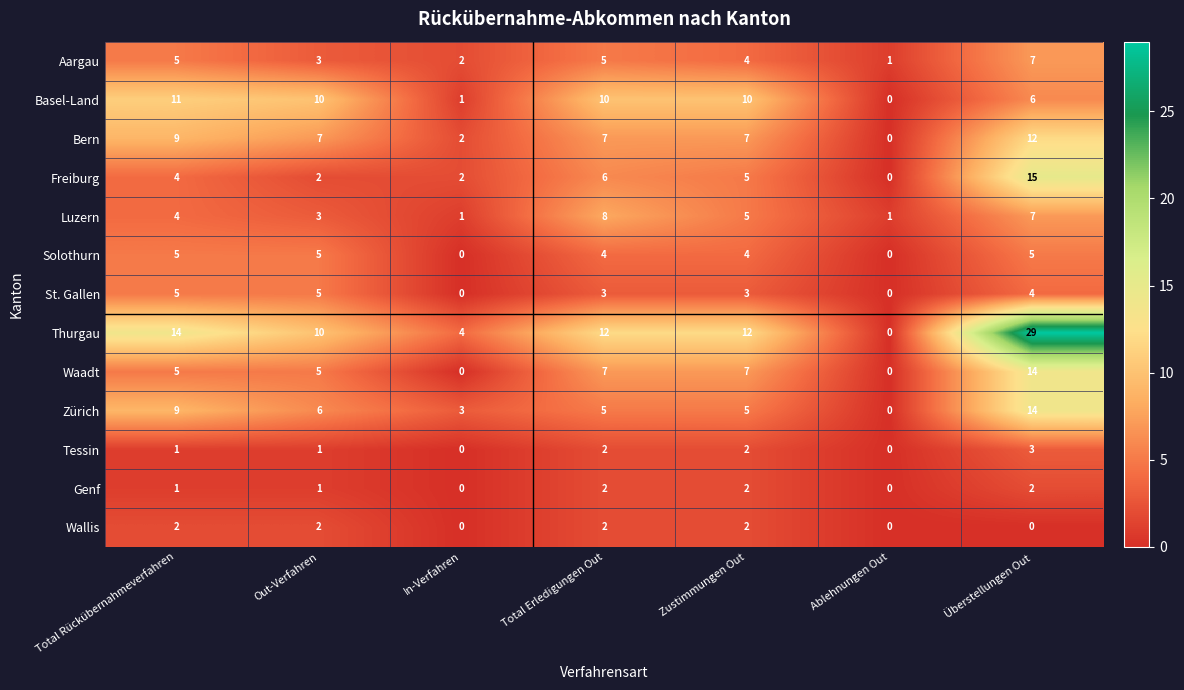

What is the difference between the highest and lowest values at Zustimmungen Out?

10